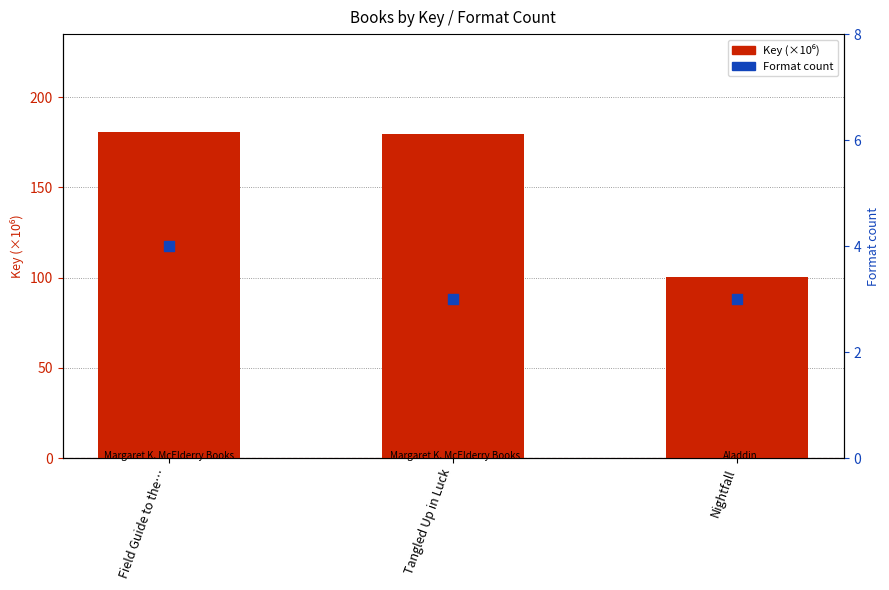

What is the total value across all series at Nightfall?

103.2